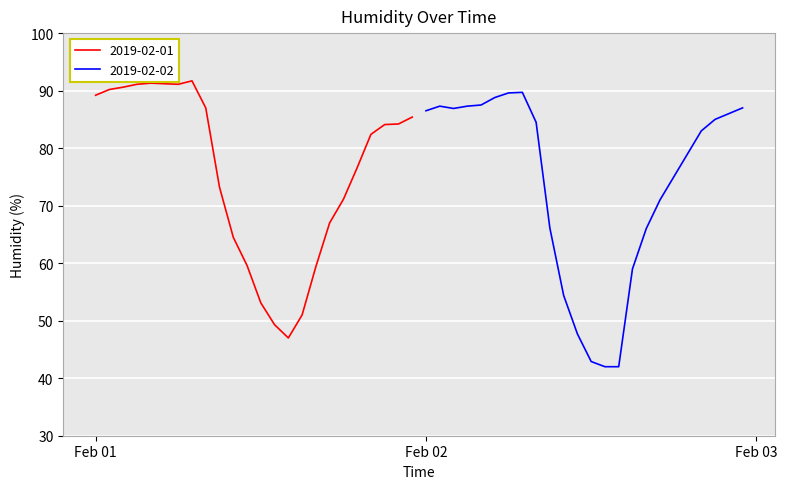

List the labels in order of 2019-02-02 value, largest first.

07:00, 06:00, 05:00, 04:00, 01:00, 03:00, 23:00, 02:00, 00:00, 22:00, 21:00, 08:00, 20:00, 19:00, 18:00, 17:00, 09:00, 16:00, 15:00, 10:00, 11:00, 12:00, 13:00, 14:00